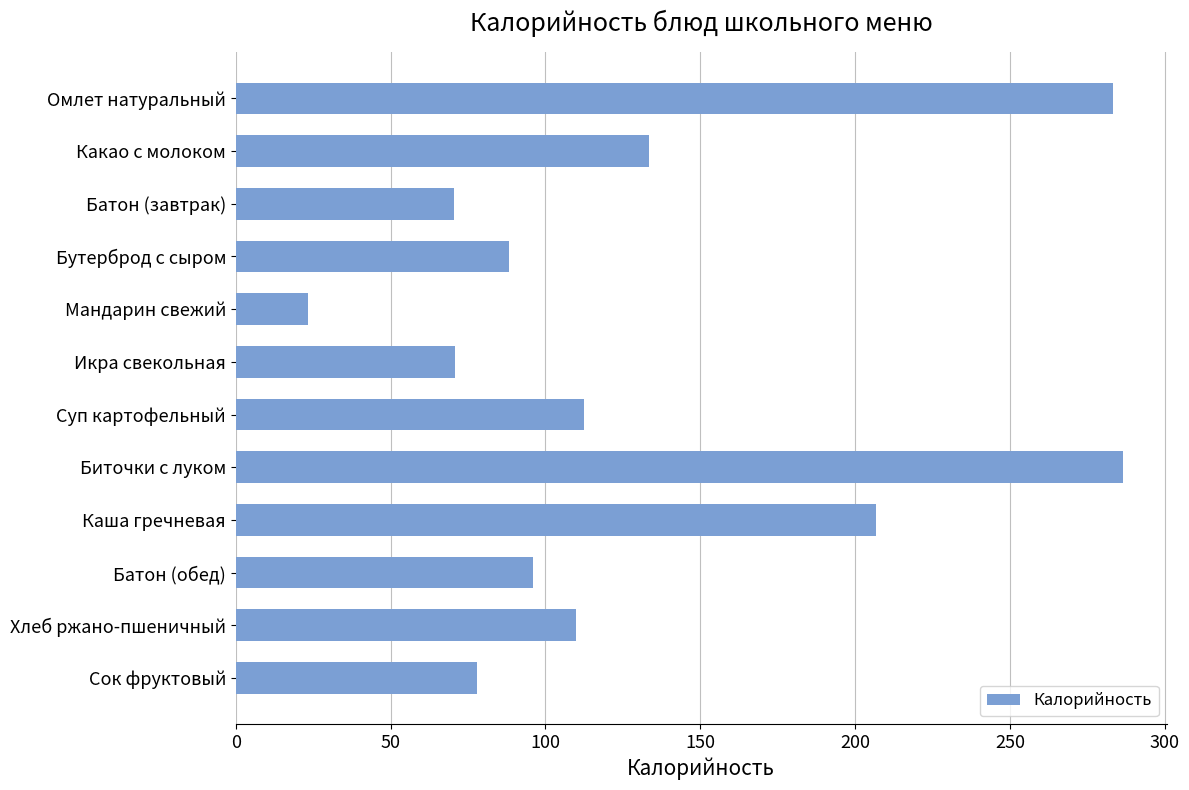

Which category has the lowest value across all series?

Мандарин свежий